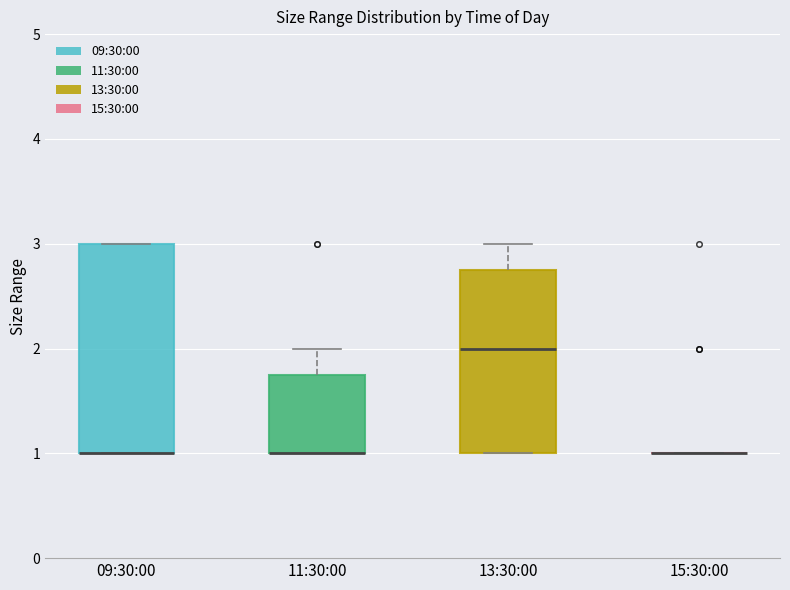

Where is the upper edge of the box for 13:30:00 on the y-axis? The values are not printed on the chart, so give them approximately, as read against the axis.

2.8